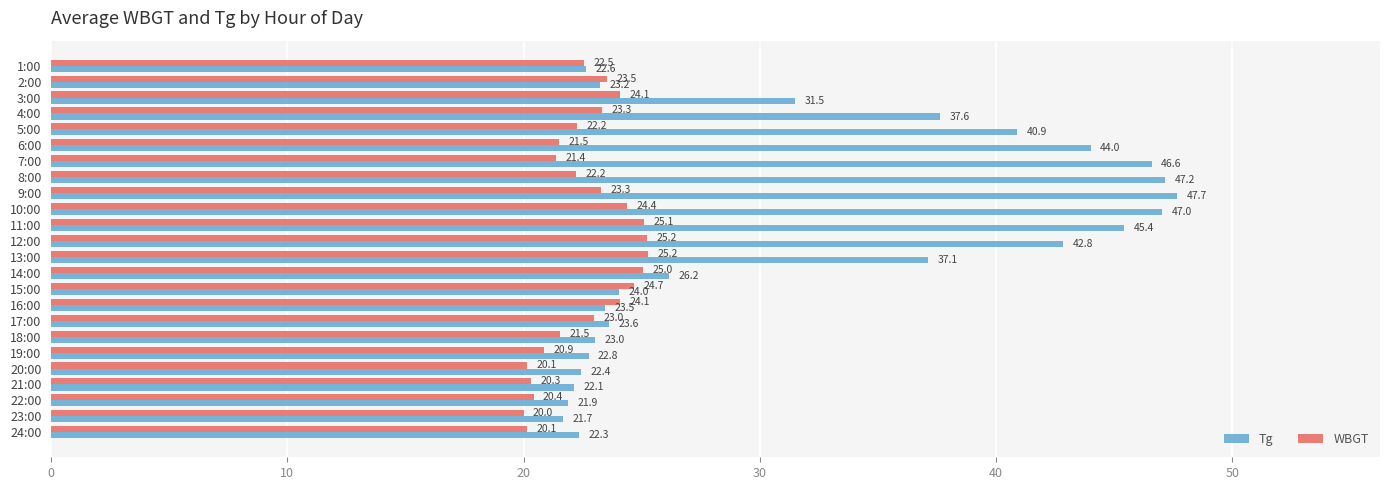

What is the average value of the Tg series?

32.0